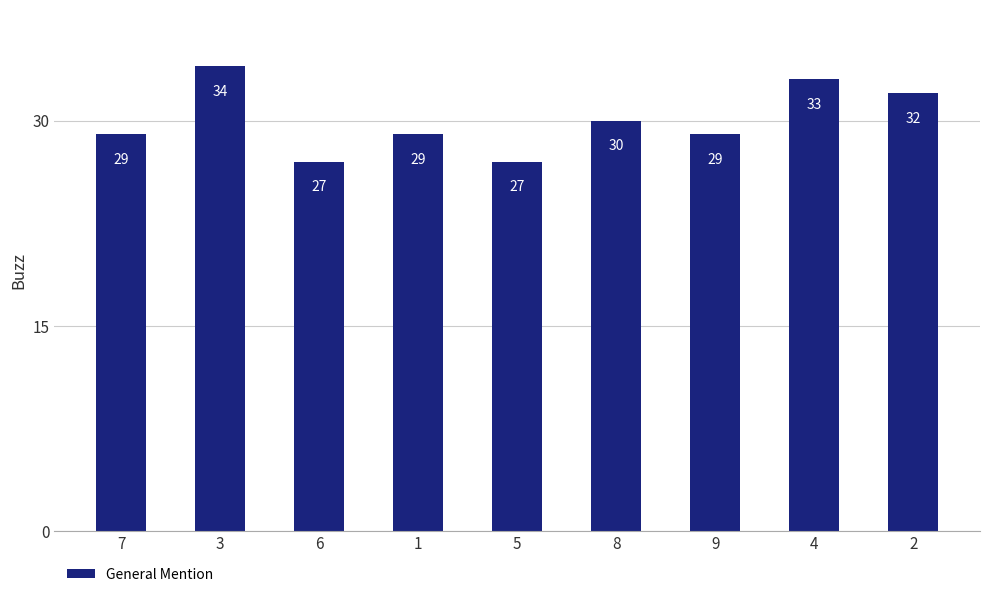

What is the average value?

30